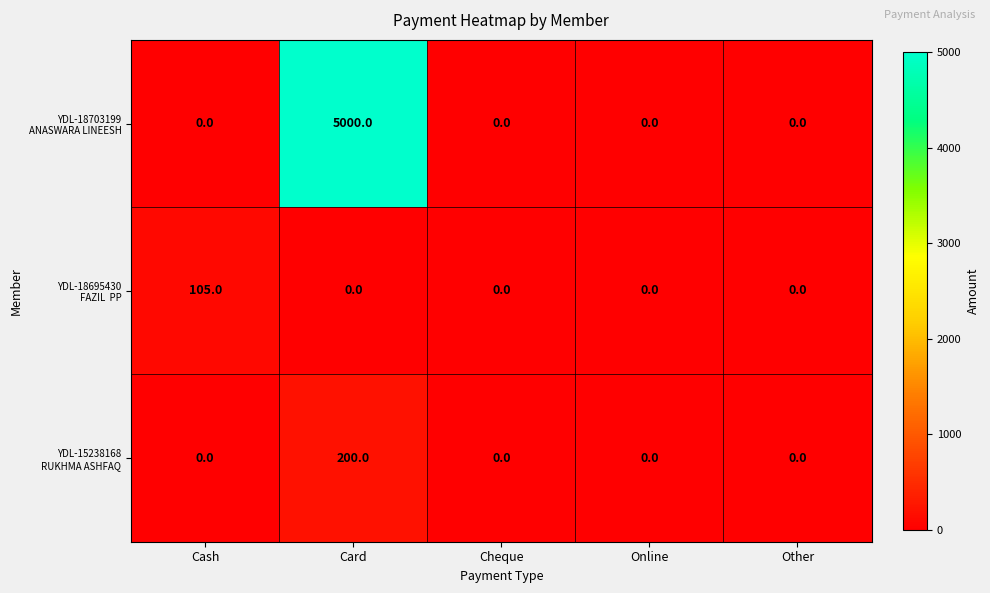

What is the maximum value shown in the chart?

5000